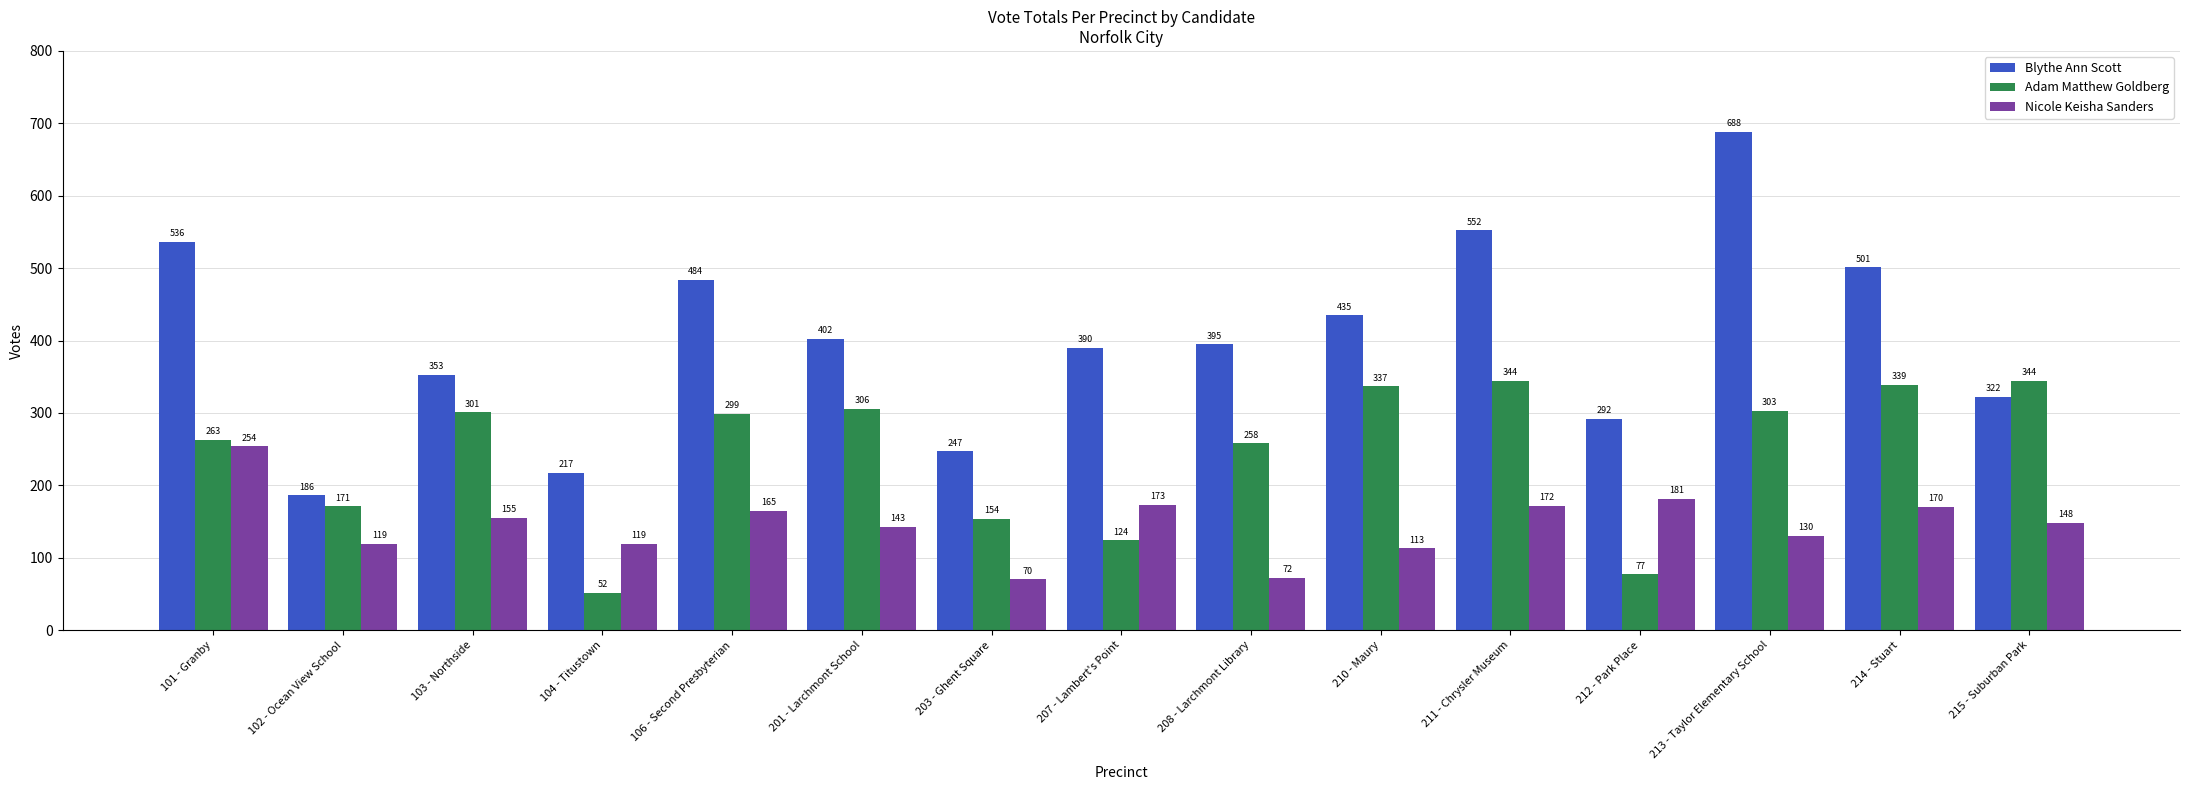

What is the label of the 15th bar from the right?

101 - Granby